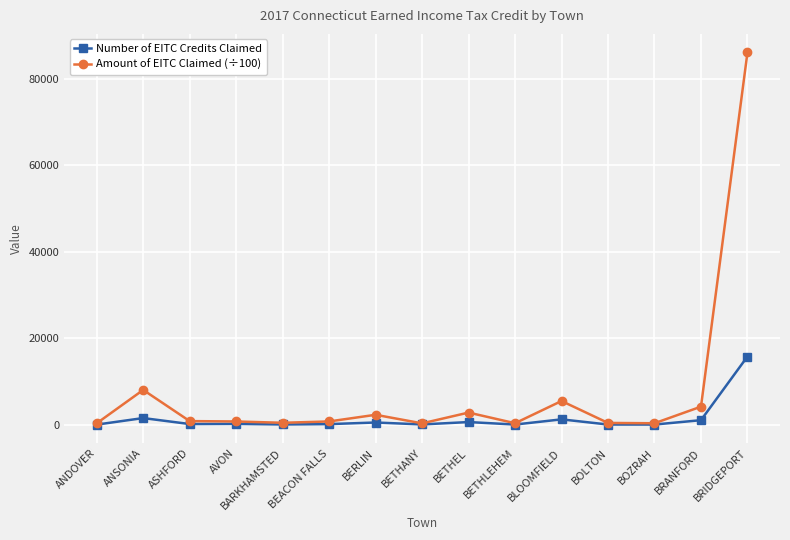

What is the label of the 9th point from the right?

BERLIN